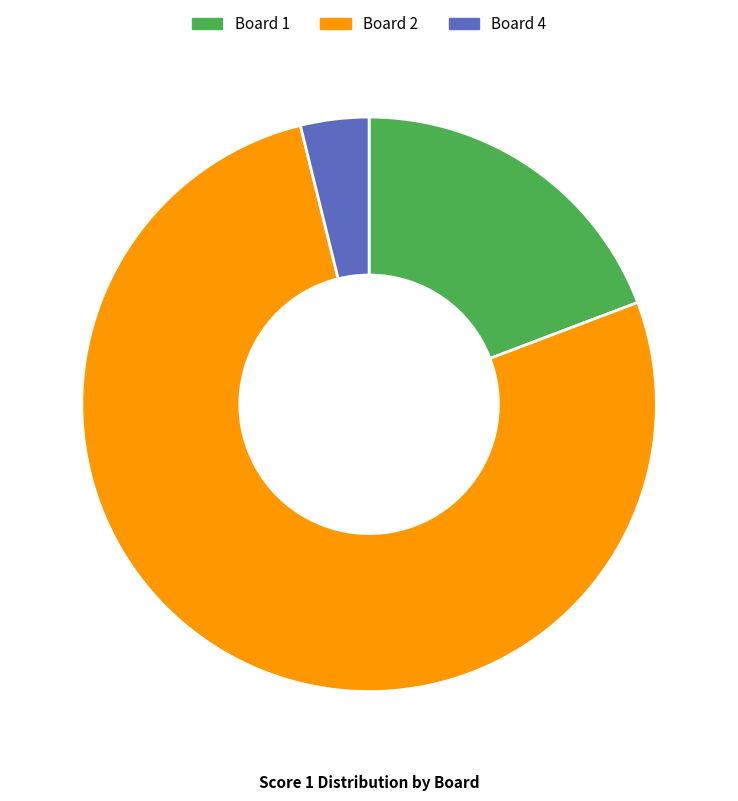

Is it true that Board 2 is 77% of the pie?

True